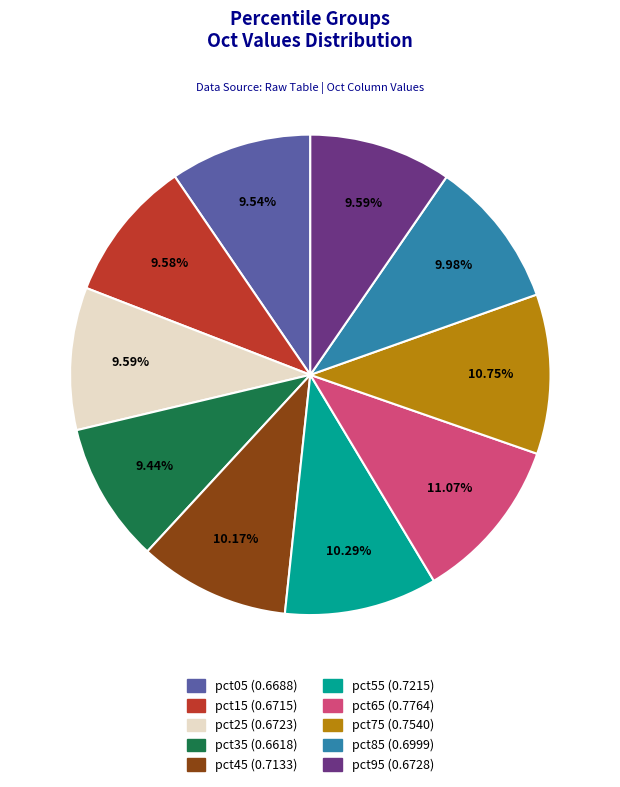

Is the sum of pct05 and pct25 greater than half?

No